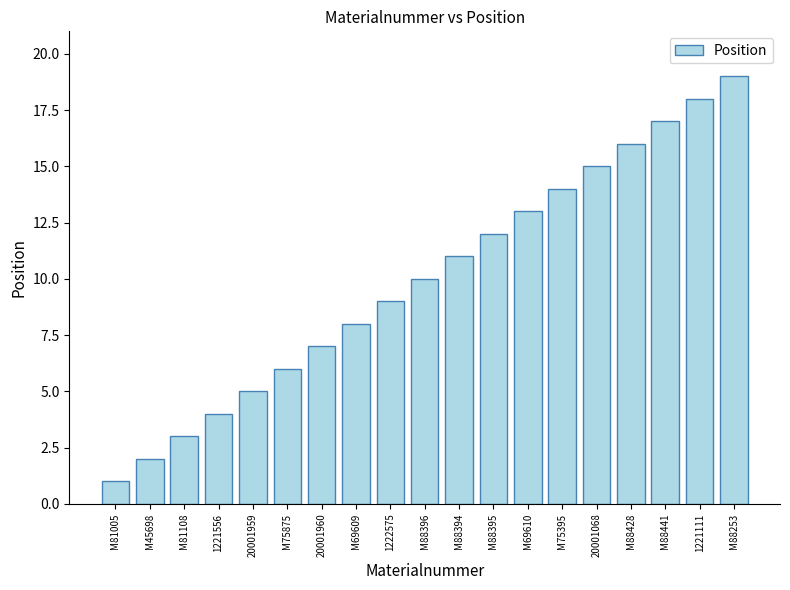

Is it true that the value at 20001068 is 10?

False